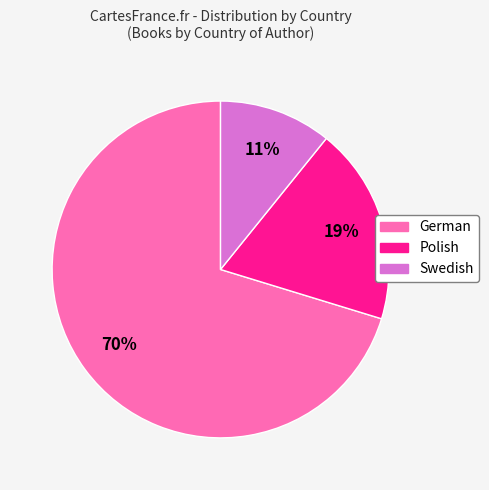

To the nearest percent, what is the average slice percentage?

33%